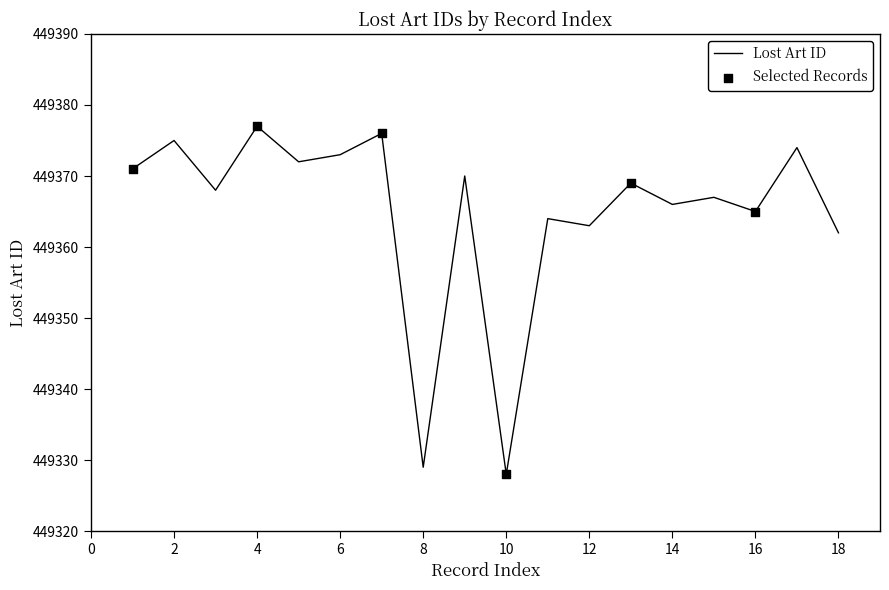

What is the minimum value shown in the chart?

449328